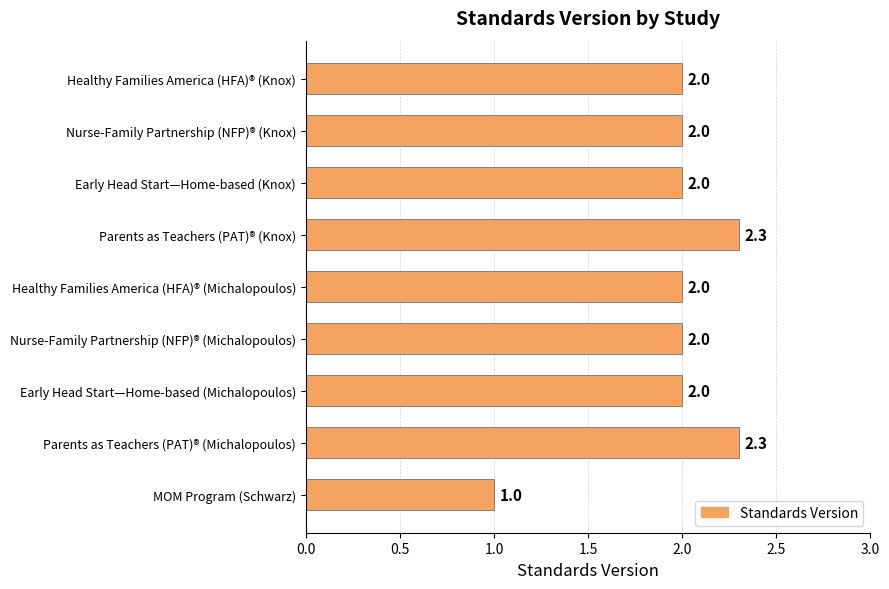

How many distinct data groups are displayed?

1